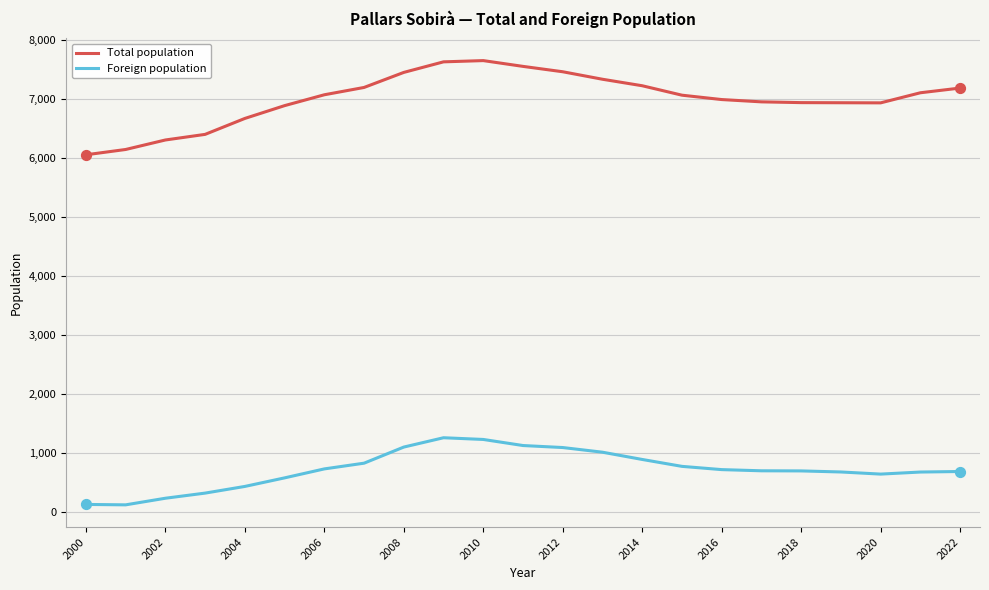

Which series has the largest total across all categories?

Total population